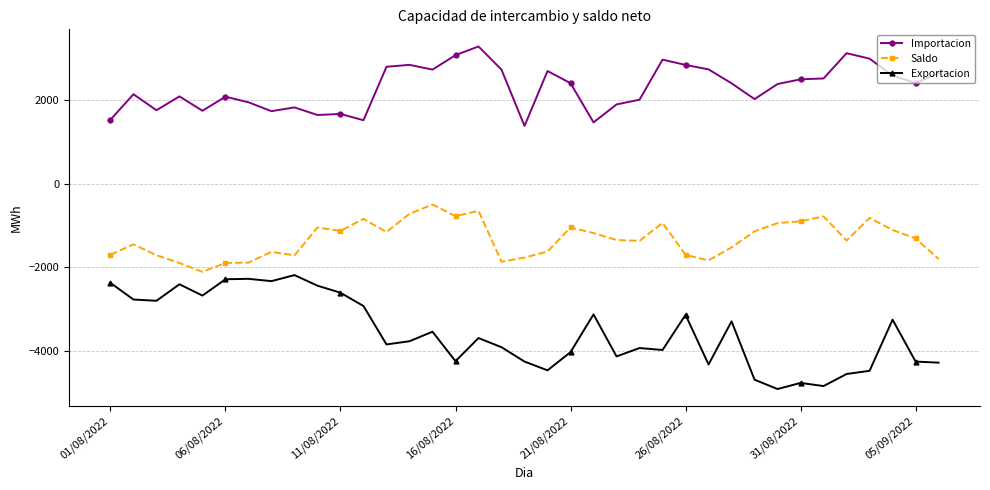

How many data points in Exportacion are above -3770?

18